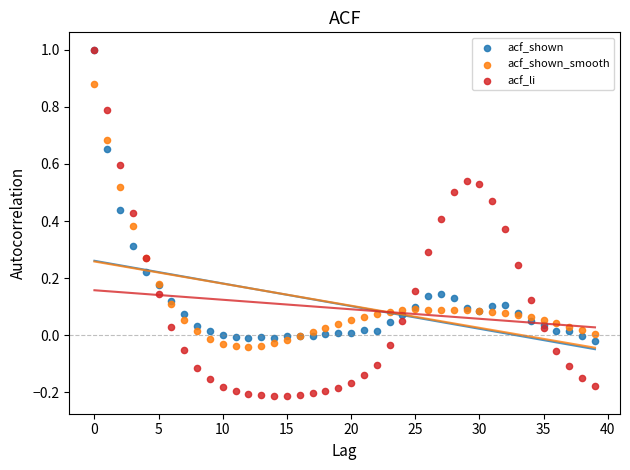

Which series has the largest Y range (max minus min)?

acf_li